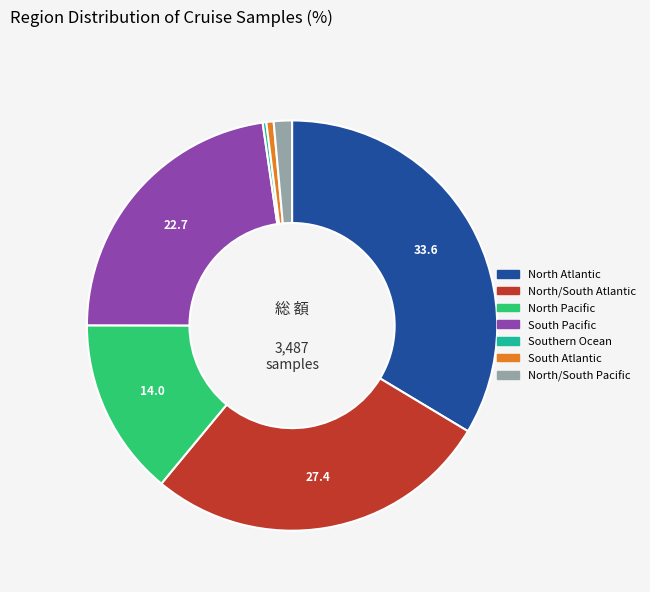

Which category has the biggest portion of the pie?

North Atlantic